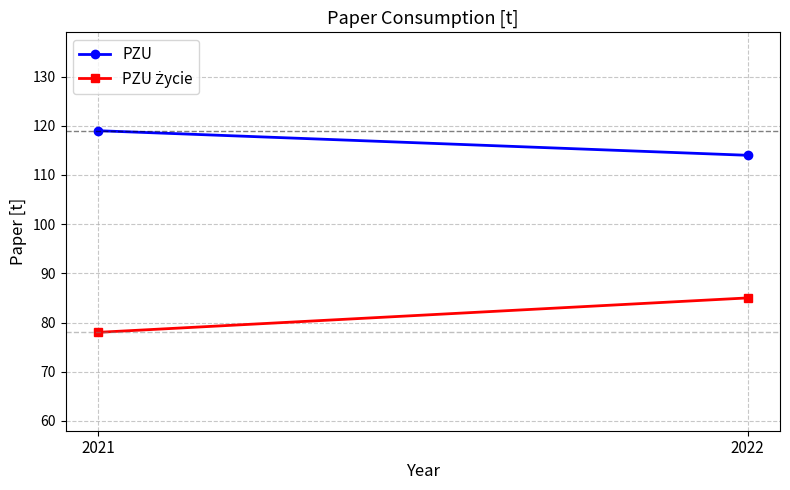

What is the difference between the PZU Życie values at 2021 and 2022?

7